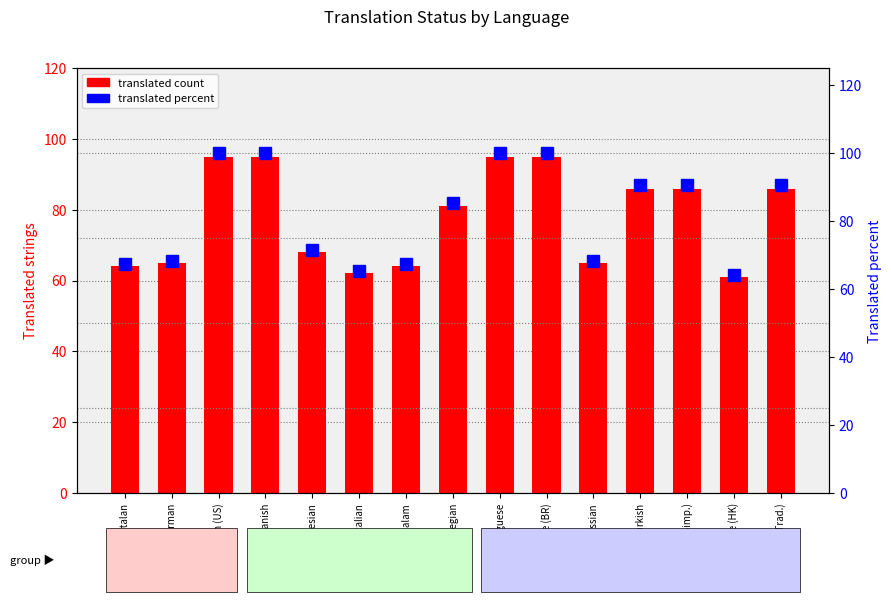

What is the difference between the translated percent values at Norwegian and Chinese (Trad.)?

5.3